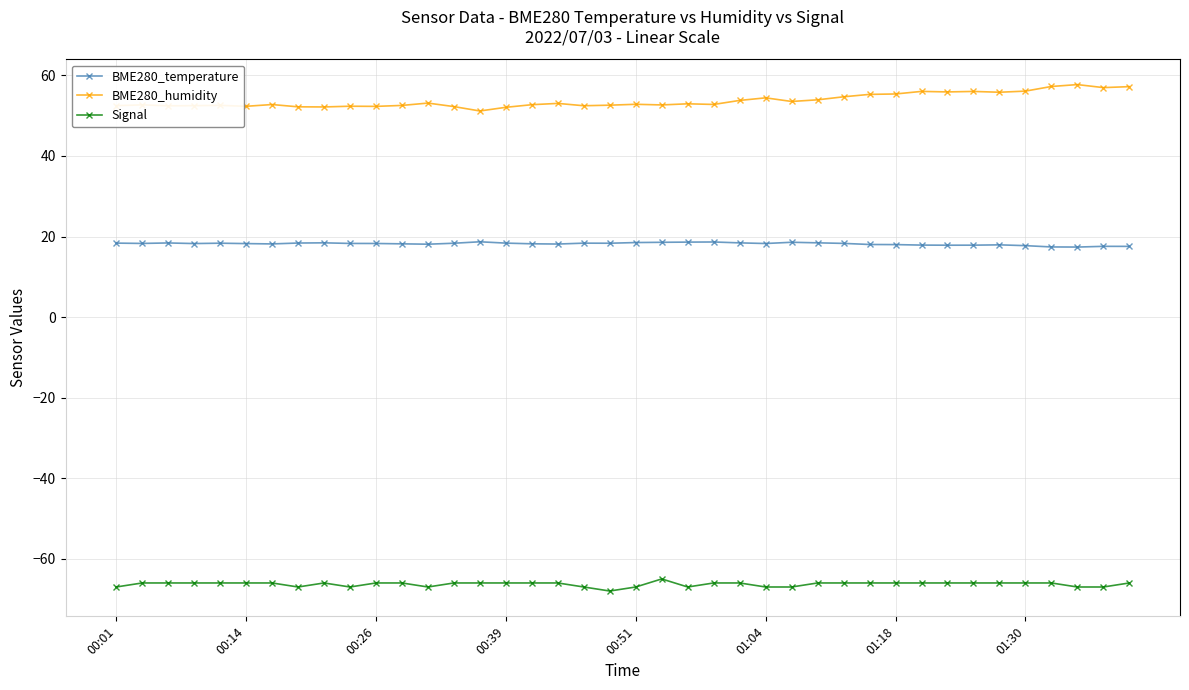

What is the minimum value for BME280_humidity?

51.2